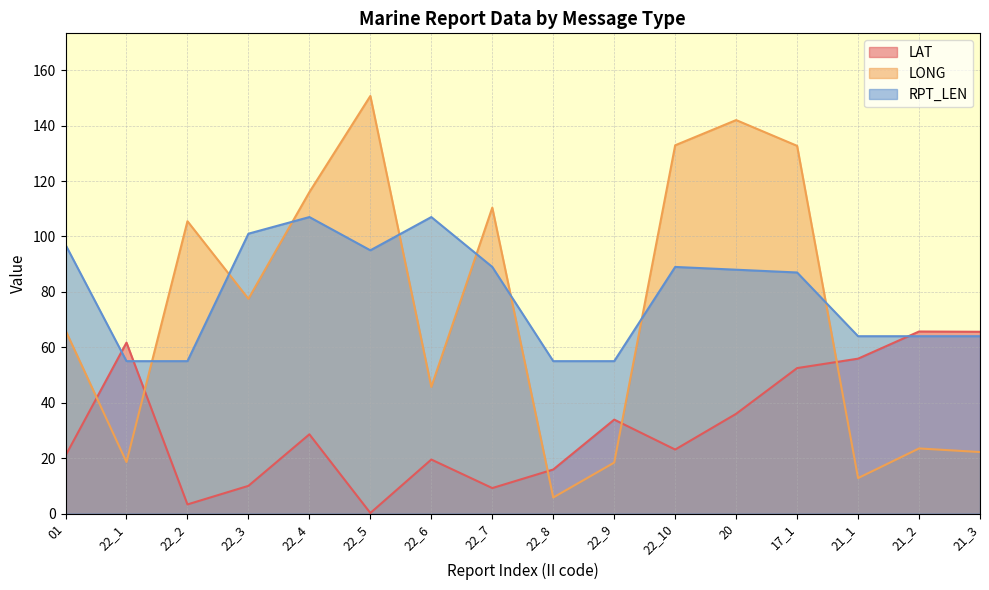

How many series are shown in this chart?

3